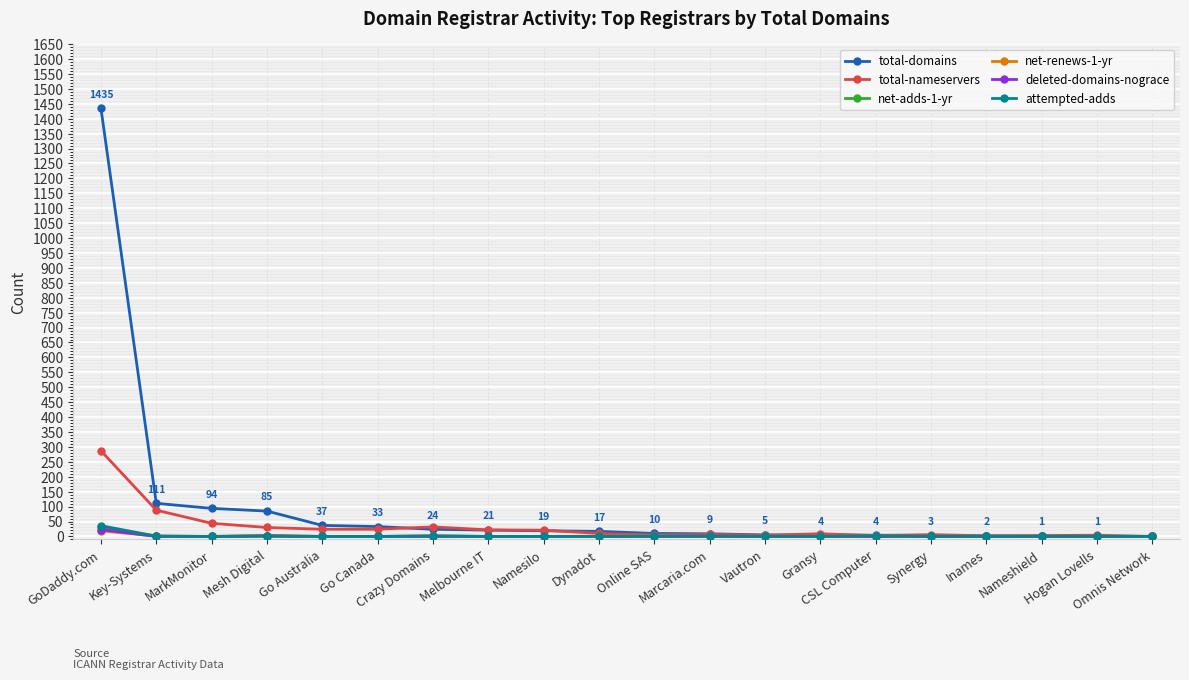

How many lines are shown in the chart?

6